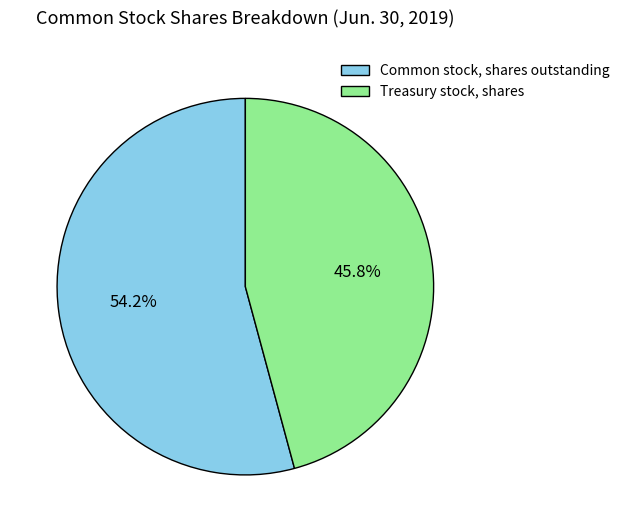

Count the number of slices in the pie.

2